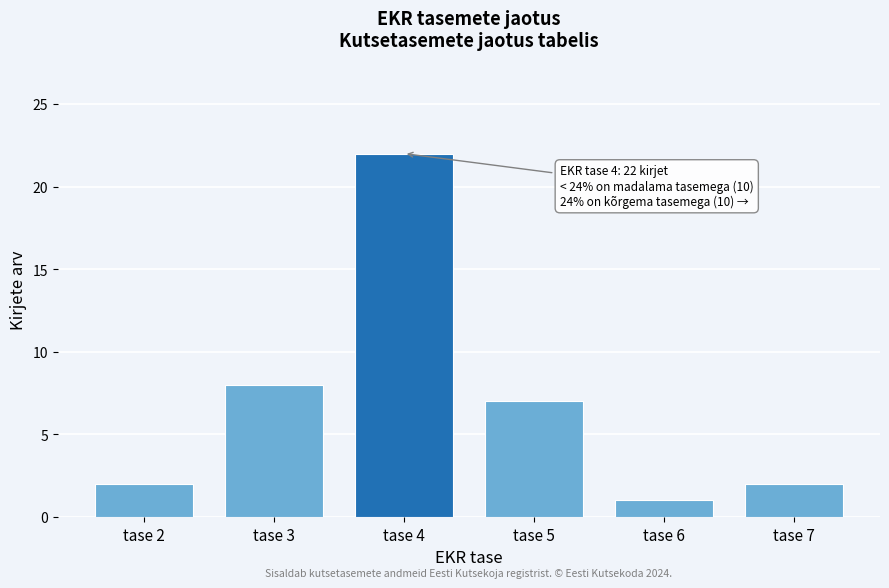

Reading left to right, list all the values displayed in this chart.

2	8	22	7	1	2